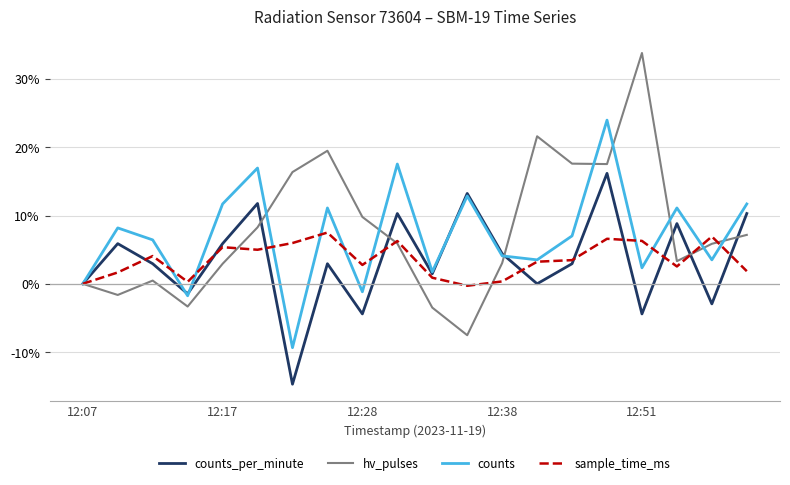

Which series has the largest range (max minus min)?

hv_pulses